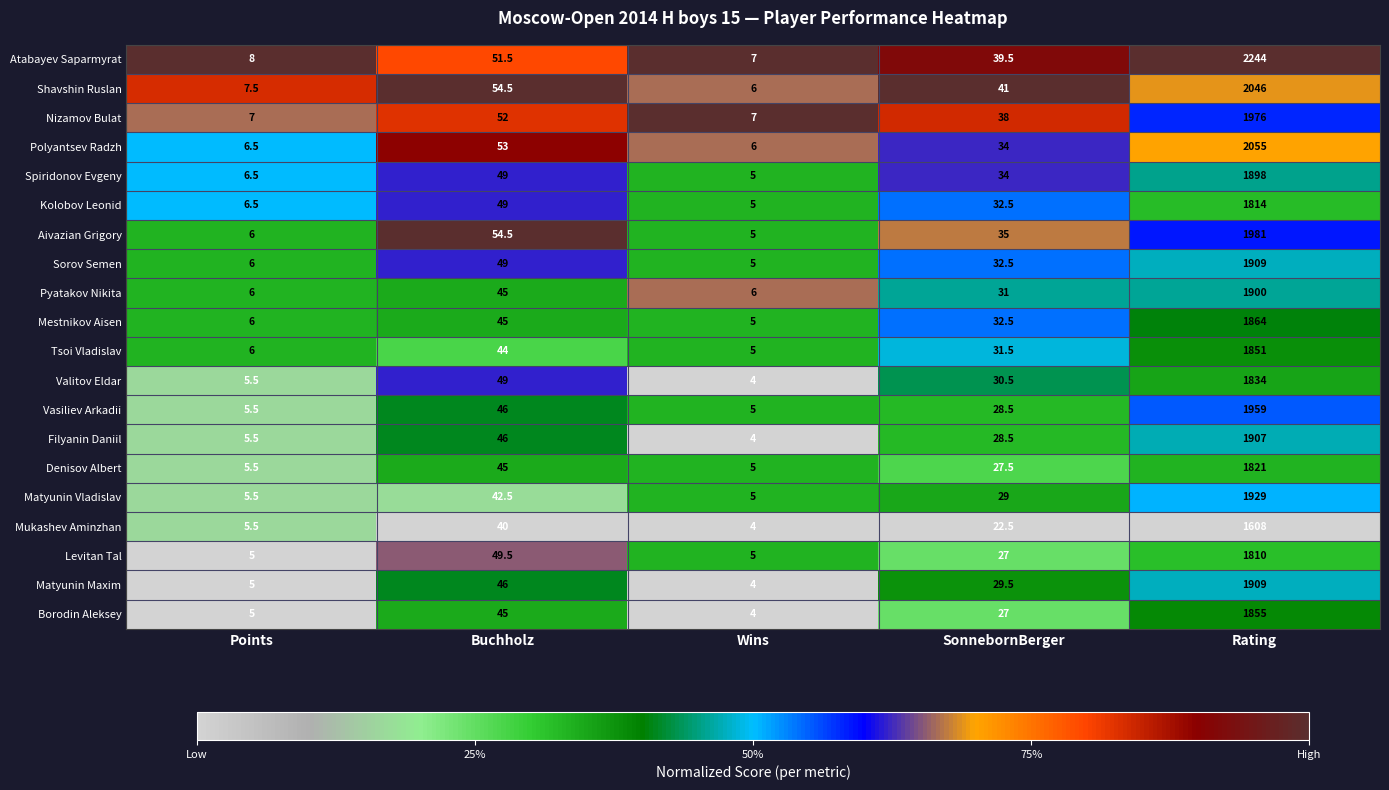

What is the difference between the highest and lowest values at Buchholz?

14.5